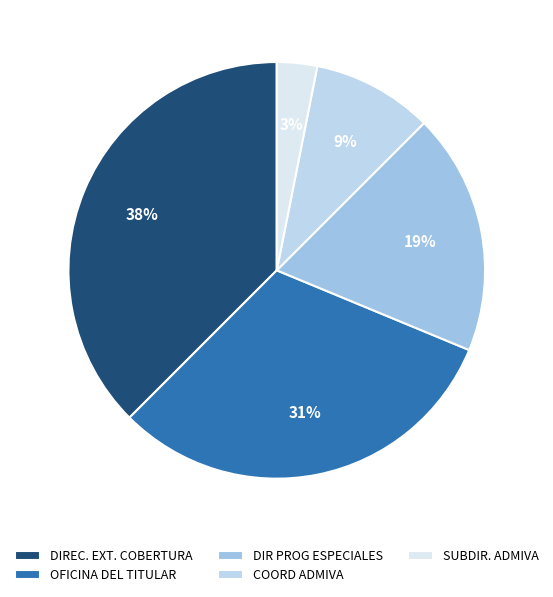

Which category has the biggest portion of the pie?

DIREC. EXT. COBERTURA